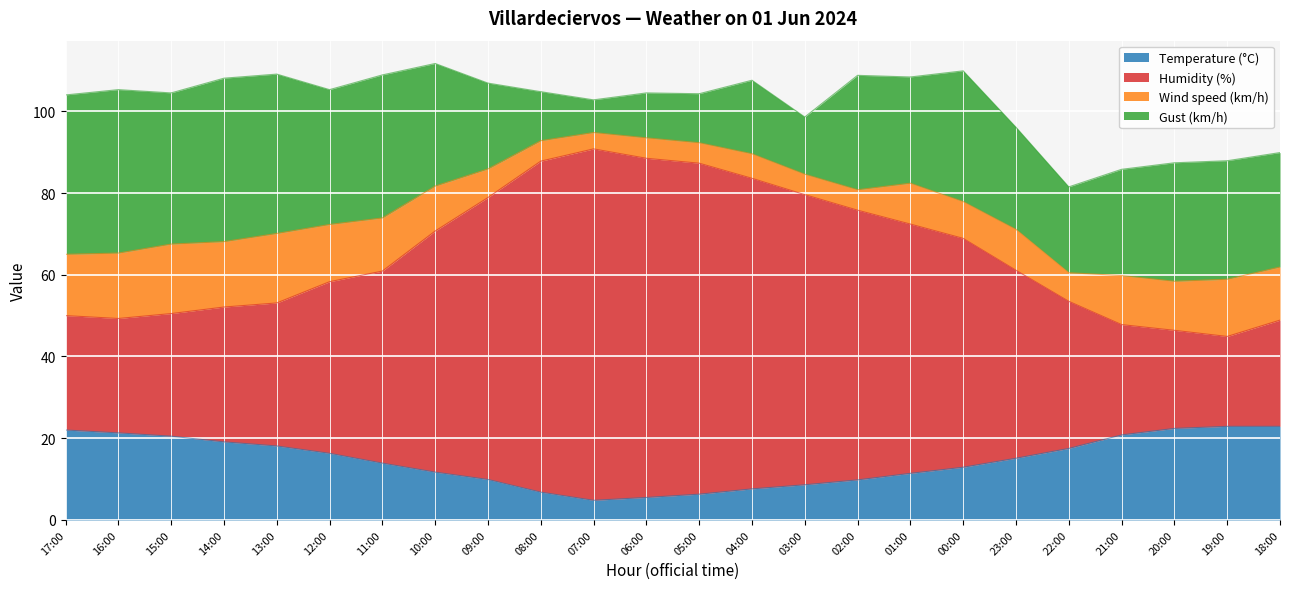

What is the minimum value for Temperature (°C)?

4.8